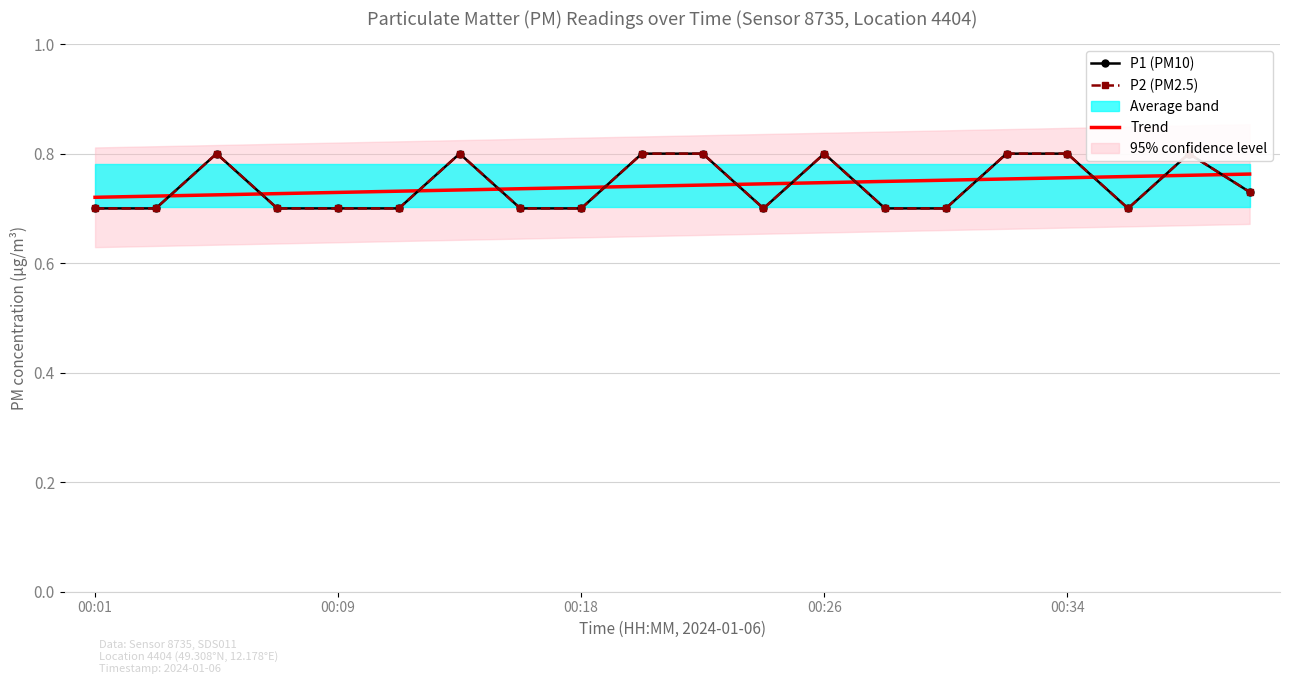

How many times do Trend and P1 (PM10) cross each other?

12